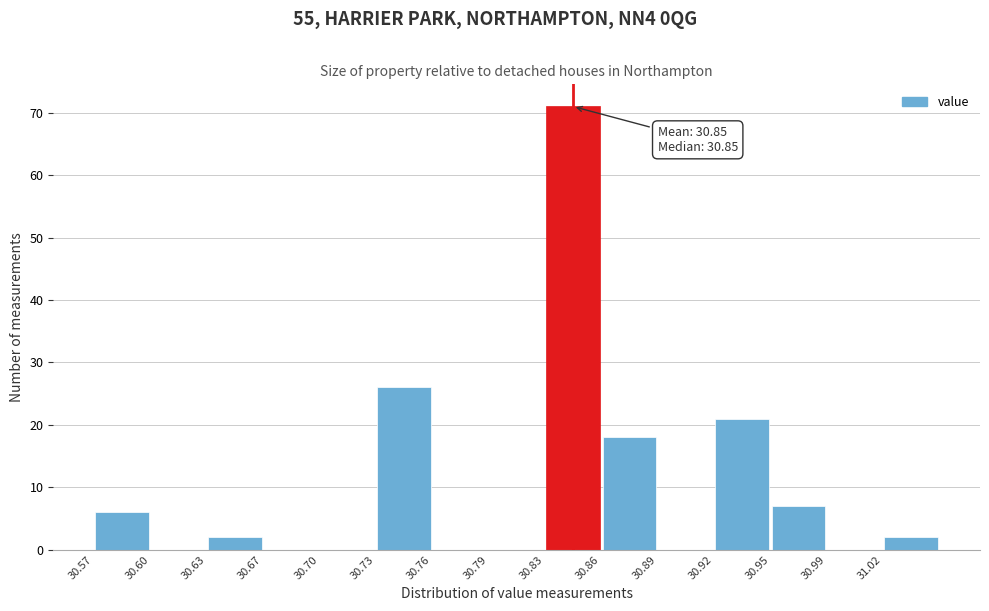

Which range on the x-axis has the tallest bar?

30.826 to 30.858